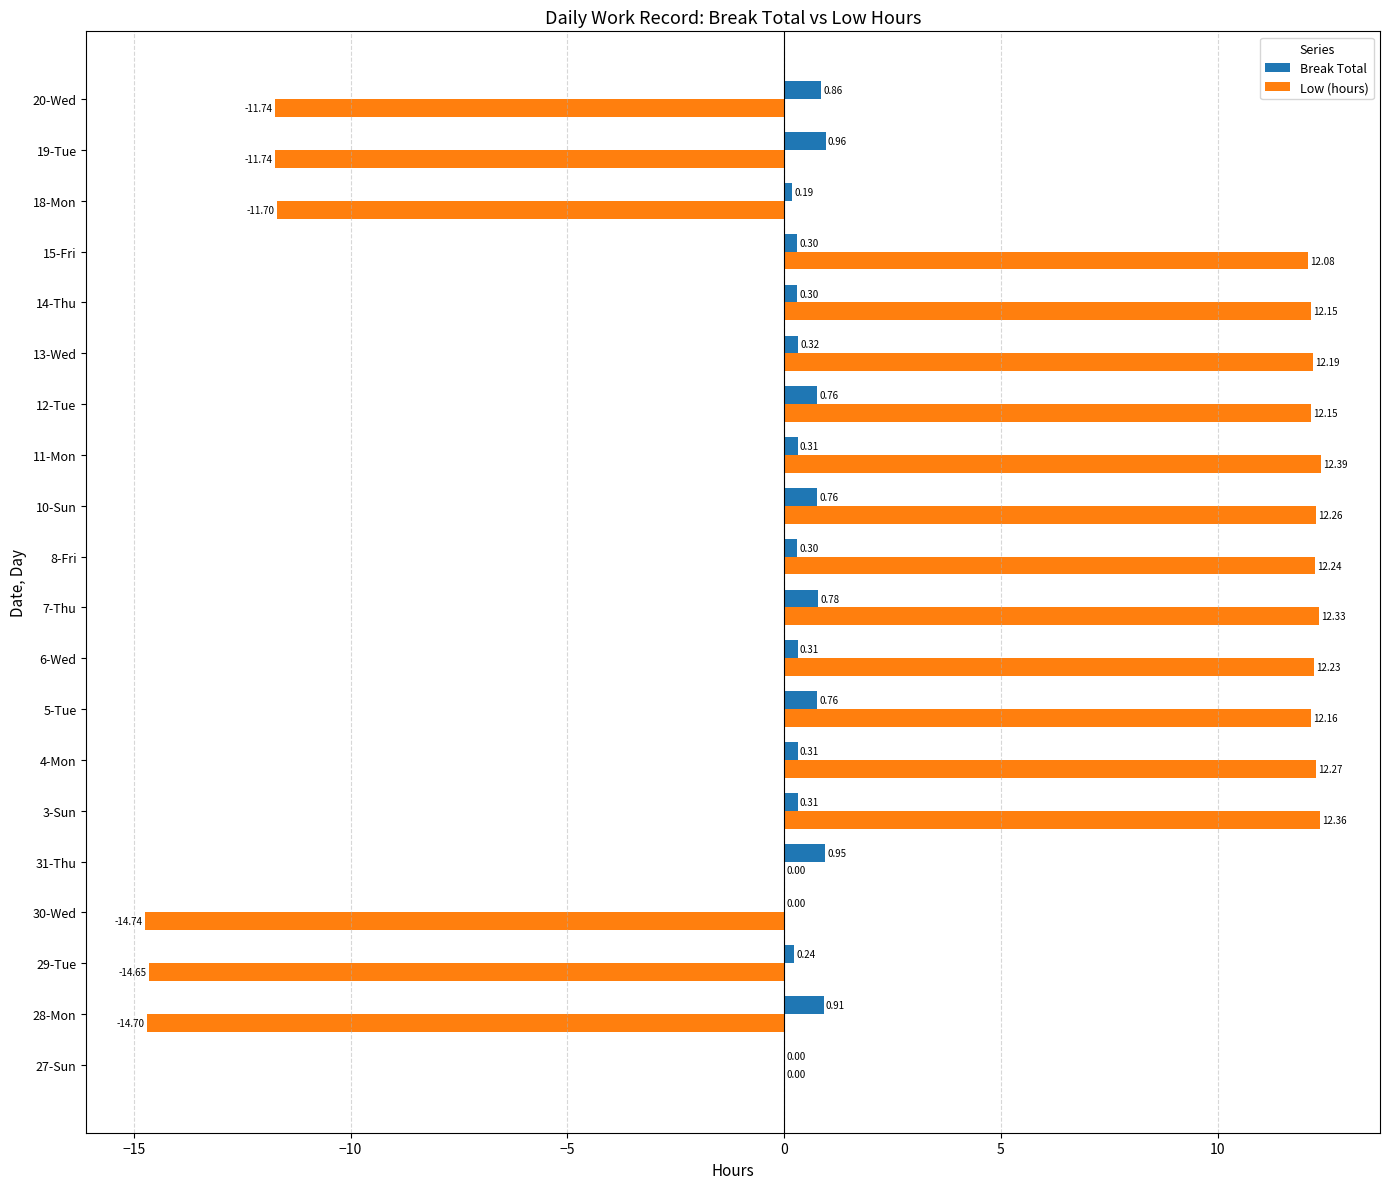

At which category is the sum across all series the highest?

7-Thu